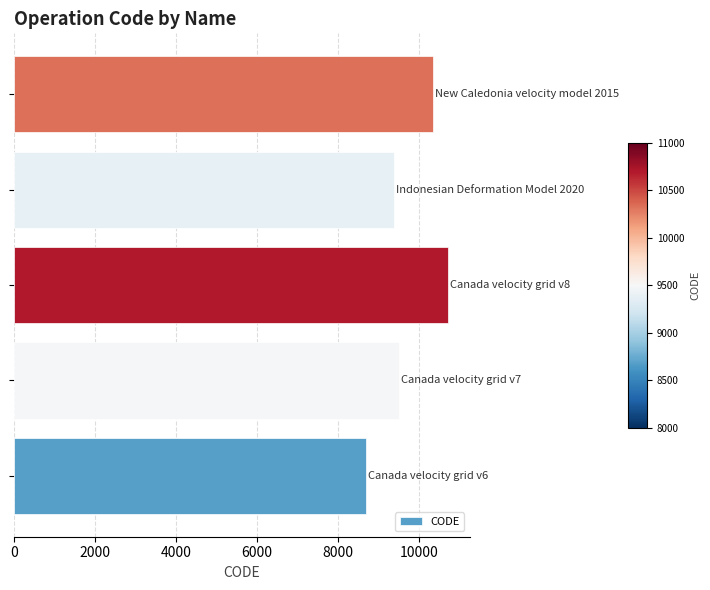

What is the difference between the maximum and minimum values?

2031